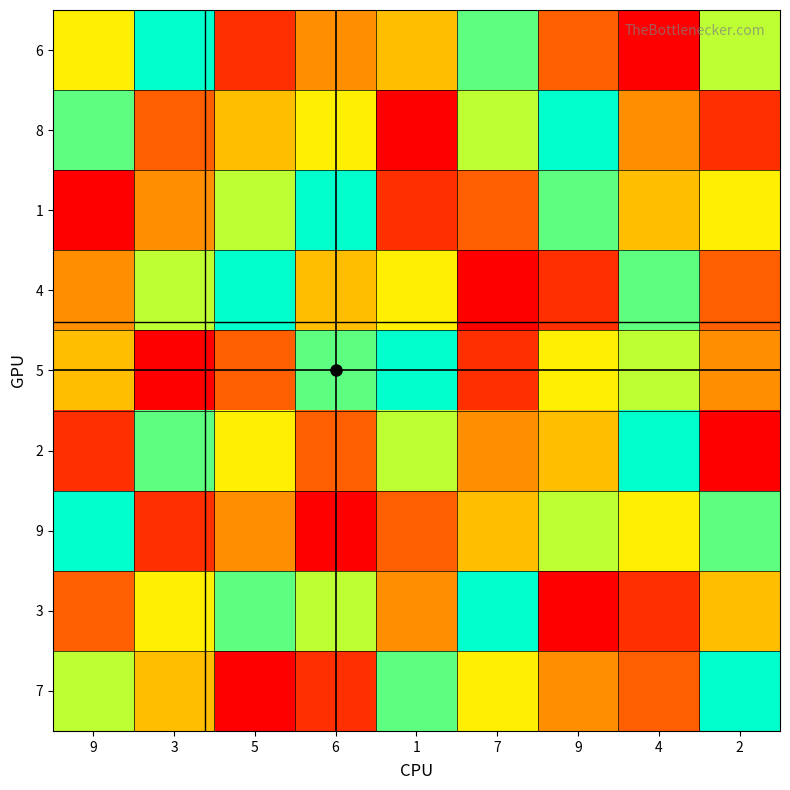

At which category is the sum across all series the highest?

9